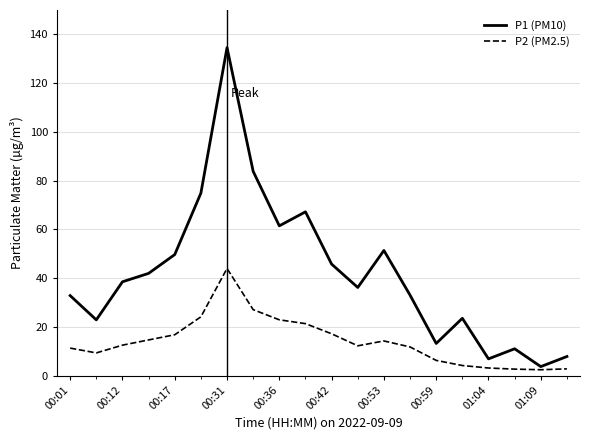

True or false: P2 (PM2.5) has more than 1 interior local peaks.

True